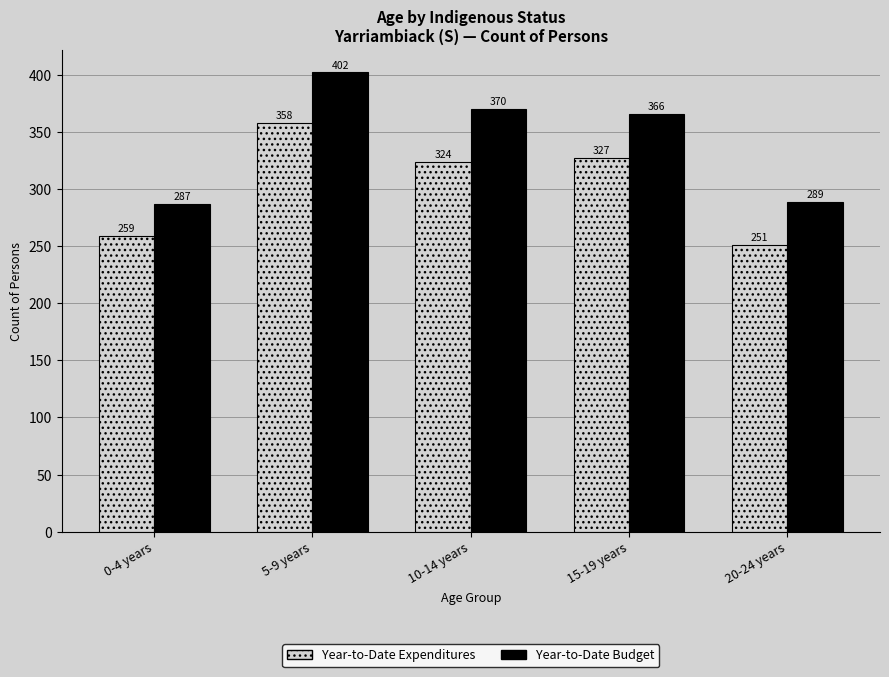

How many series are shown in this chart?

2